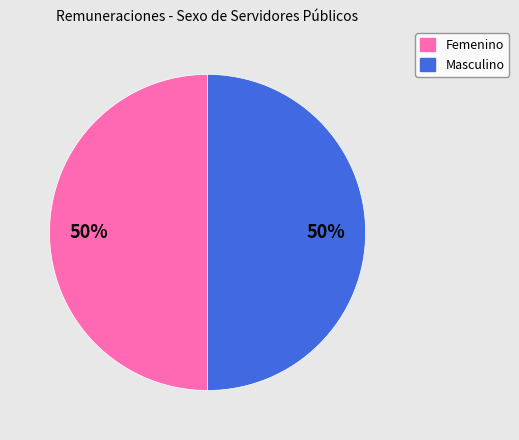

To the nearest percent, what is the combined percentage of Masculino and Femenino?

100%